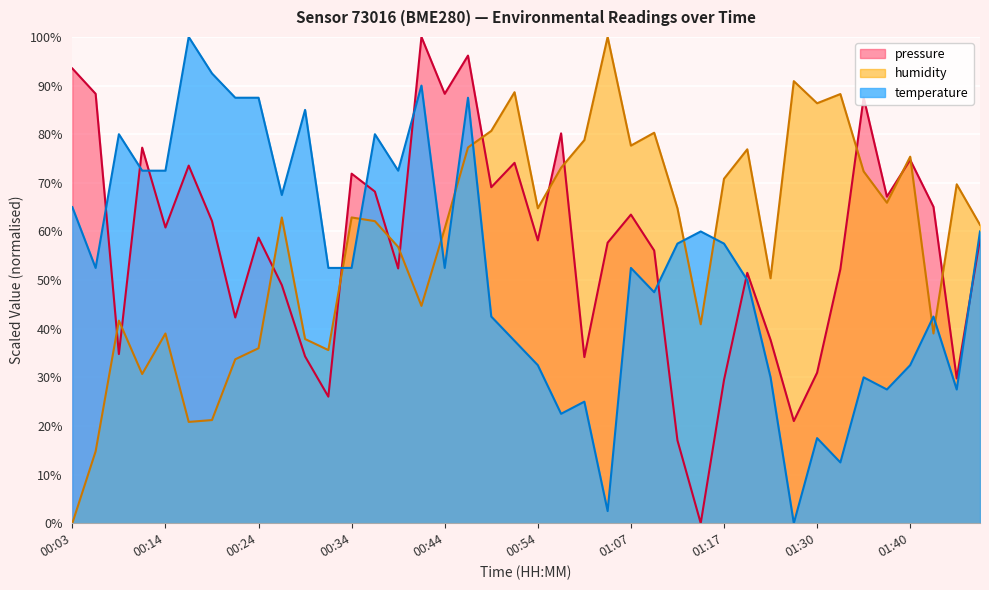

In humidity, how many points are lower than both neighbors (excluding endpoints)?

11